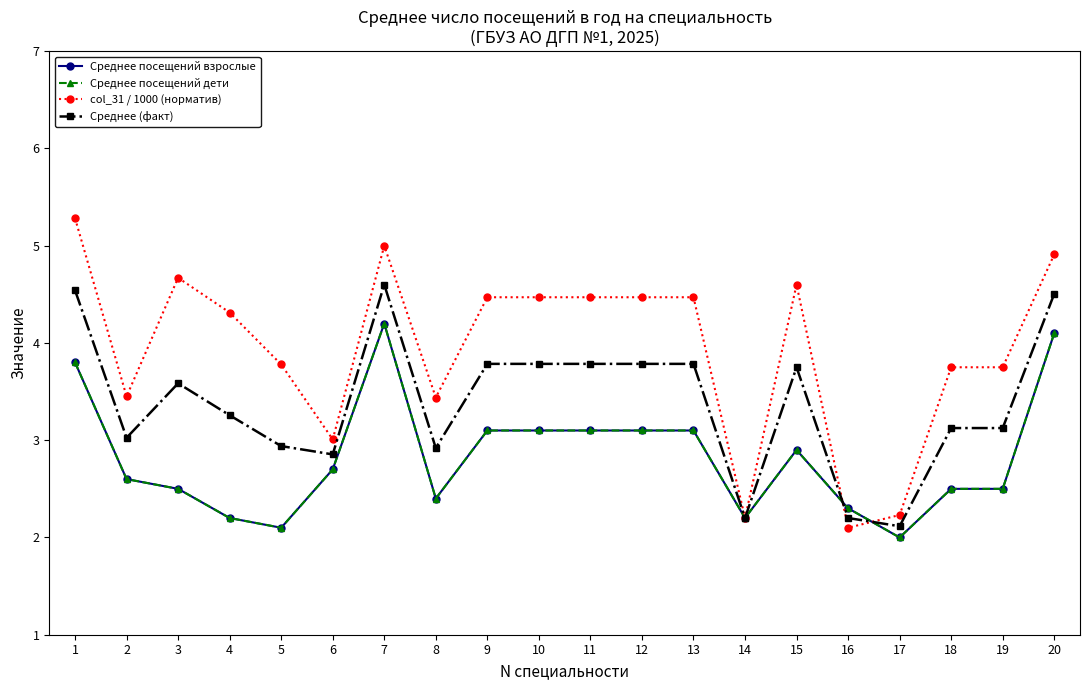

List the labels in order of Среднее посещений взрослые value, largest first.

7, 20, 1, 9, 10, 11, 12, 13, 15, 6, 2, 3, 18, 19, 8, 16, 4, 14, 5, 17